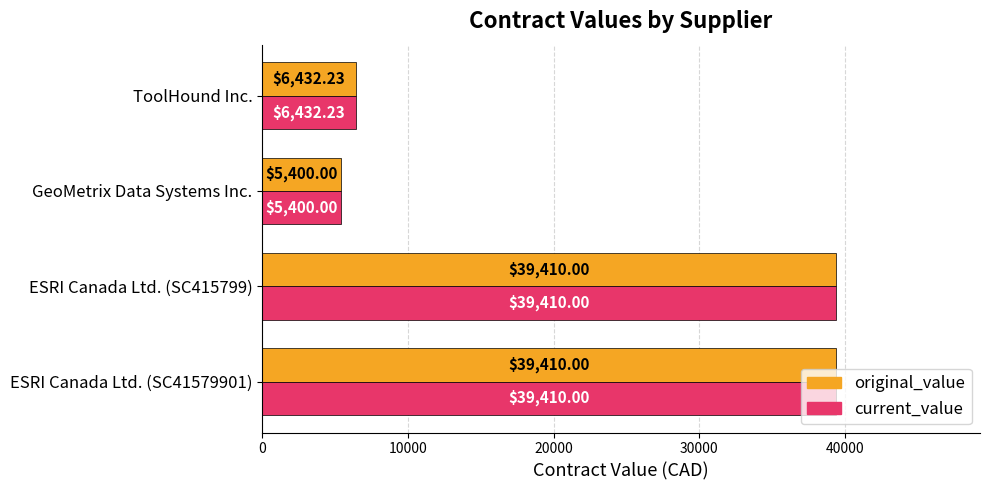

What is the difference between the maximum and second lowest values in the original_value series?

32977.8